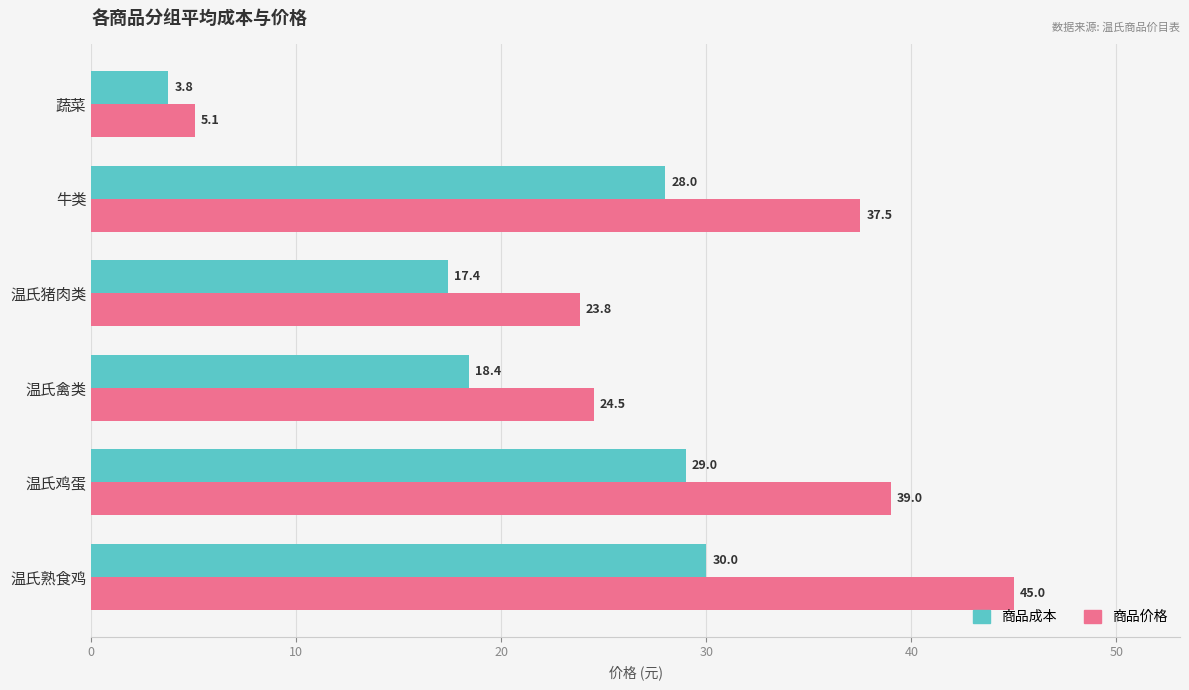

Is it true that 商品成本 equals 28.0 at 牛类?

True